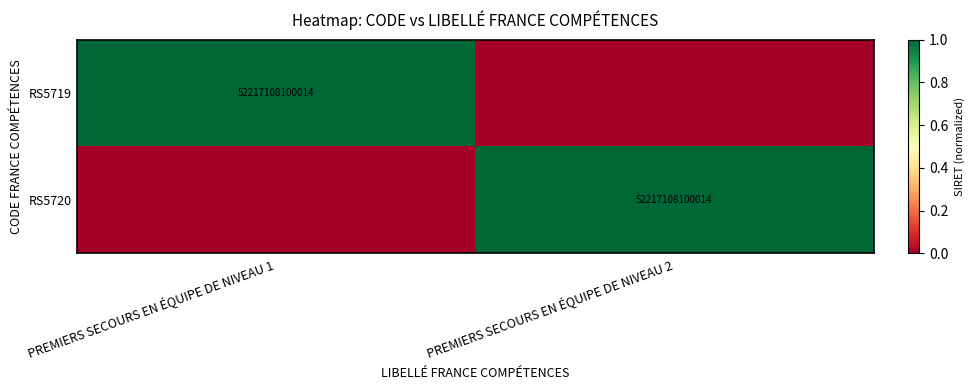

Is it true that RS5720 equals 52217108100014 at PREMIERS SECOURS EN ÉQUIPE DE NIVEAU 2?

True